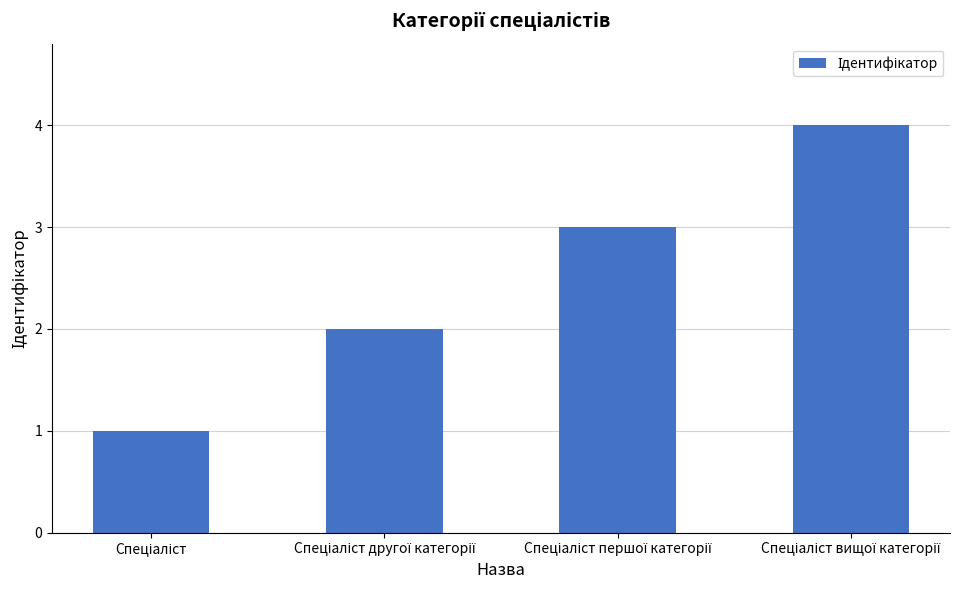

What is the maximum value shown in the chart?

4